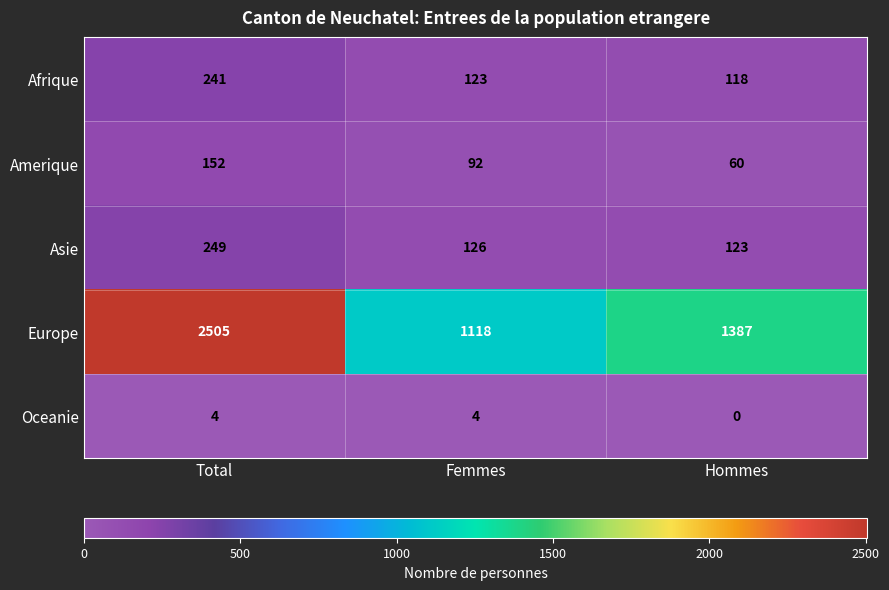

True or false: Asie has a value of 123 at Hommes.

True